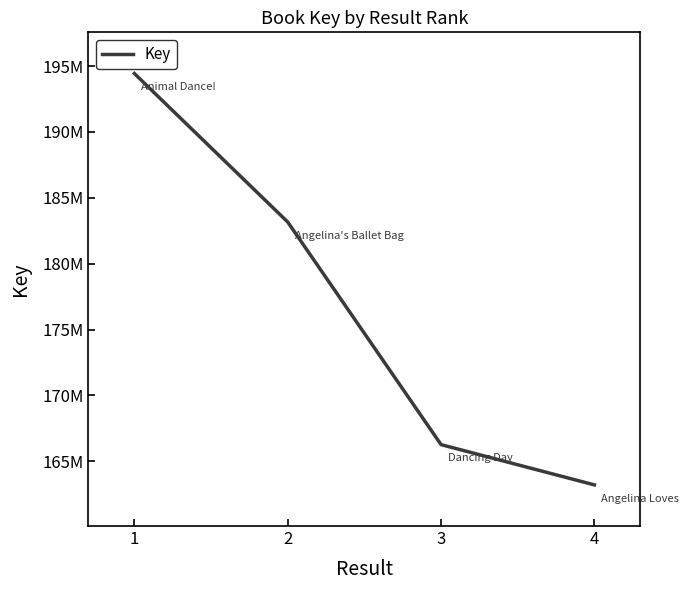

Read the value at 1, to the nearest 50.

194435900